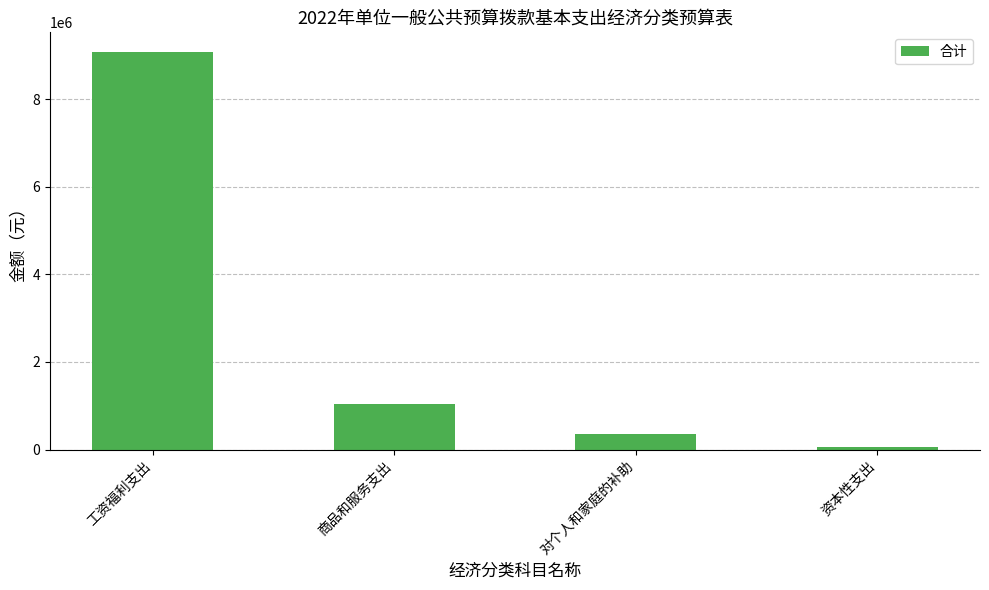

List the labels in order of value, largest first.

工资福利支出, 商品和服务支出, 对个人和家庭的补助, 资本性支出